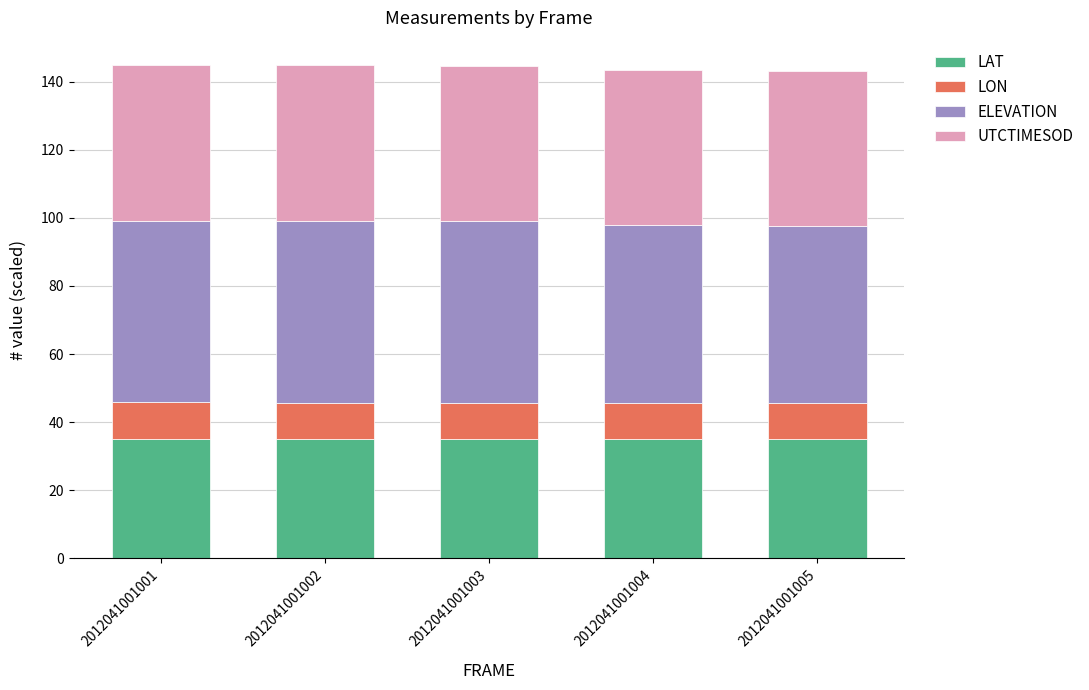

True or false: LAT has a value of 46.6 at 2012041001001.

False